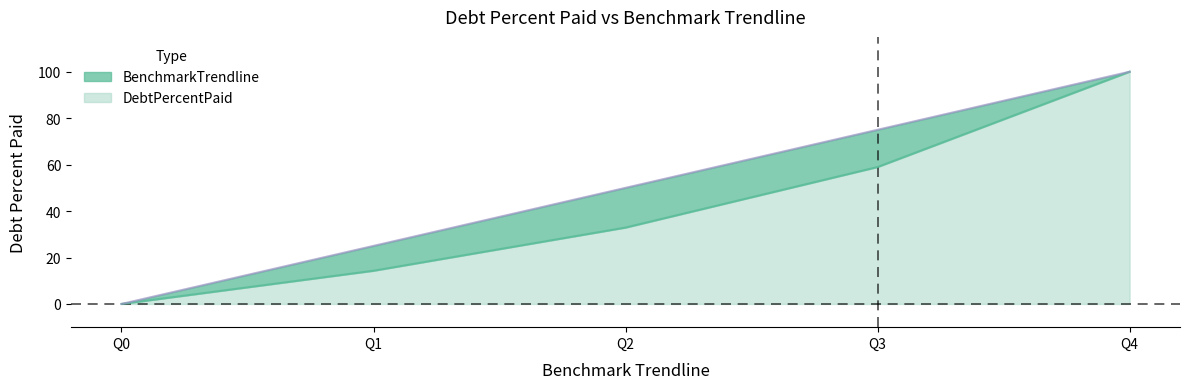

List the labels in order of BenchmarkTrendline value, largest first.

Q4, Q3, Q2, Q1, Q0